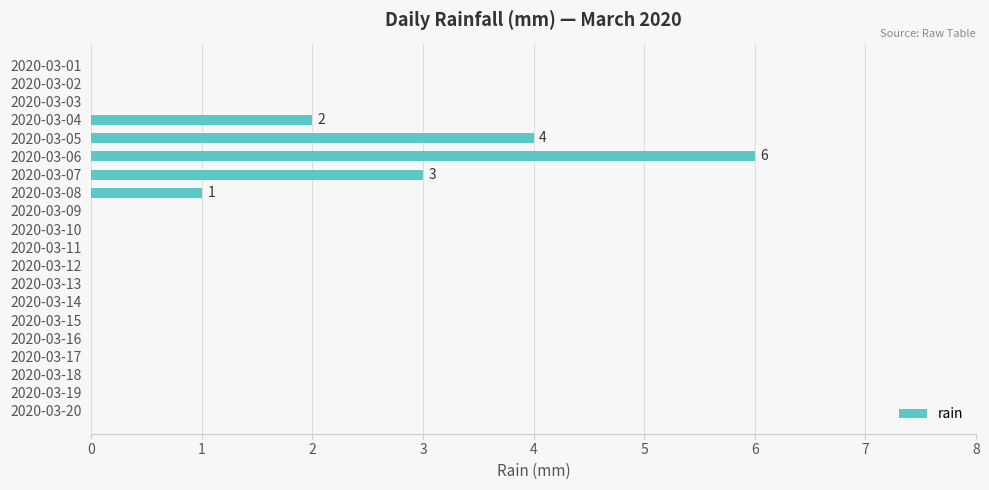

Which category has the highest value across all series?

2020-03-06